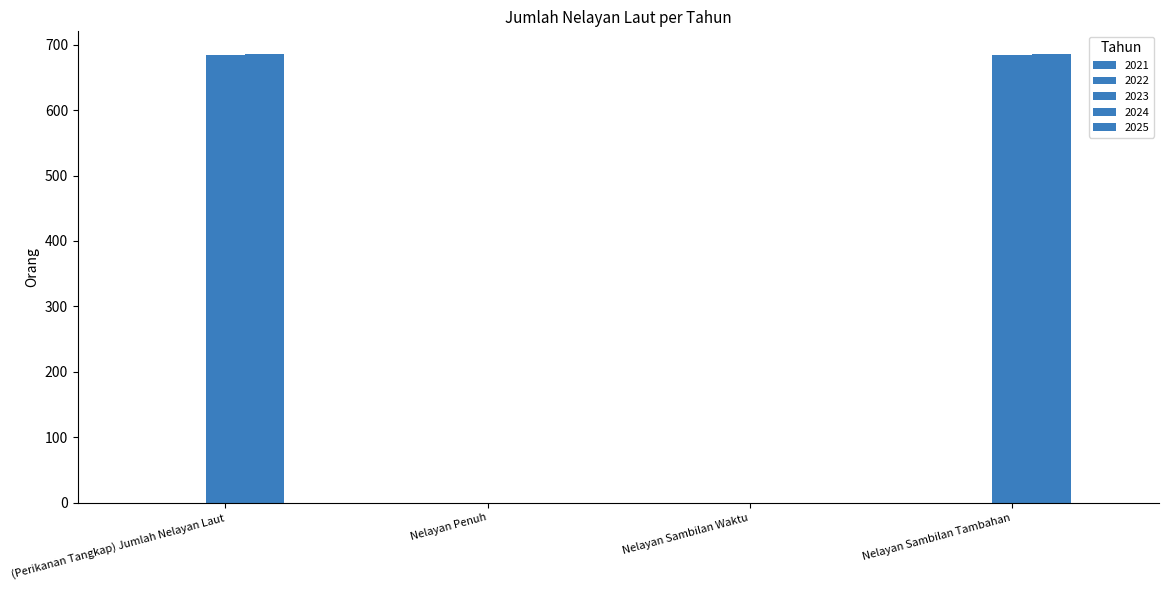

Which series has the largest total across all categories?

2024